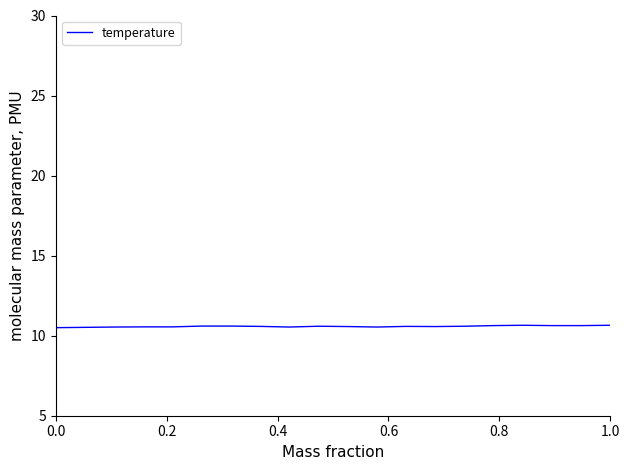

What is the greatest value displayed?

10.7